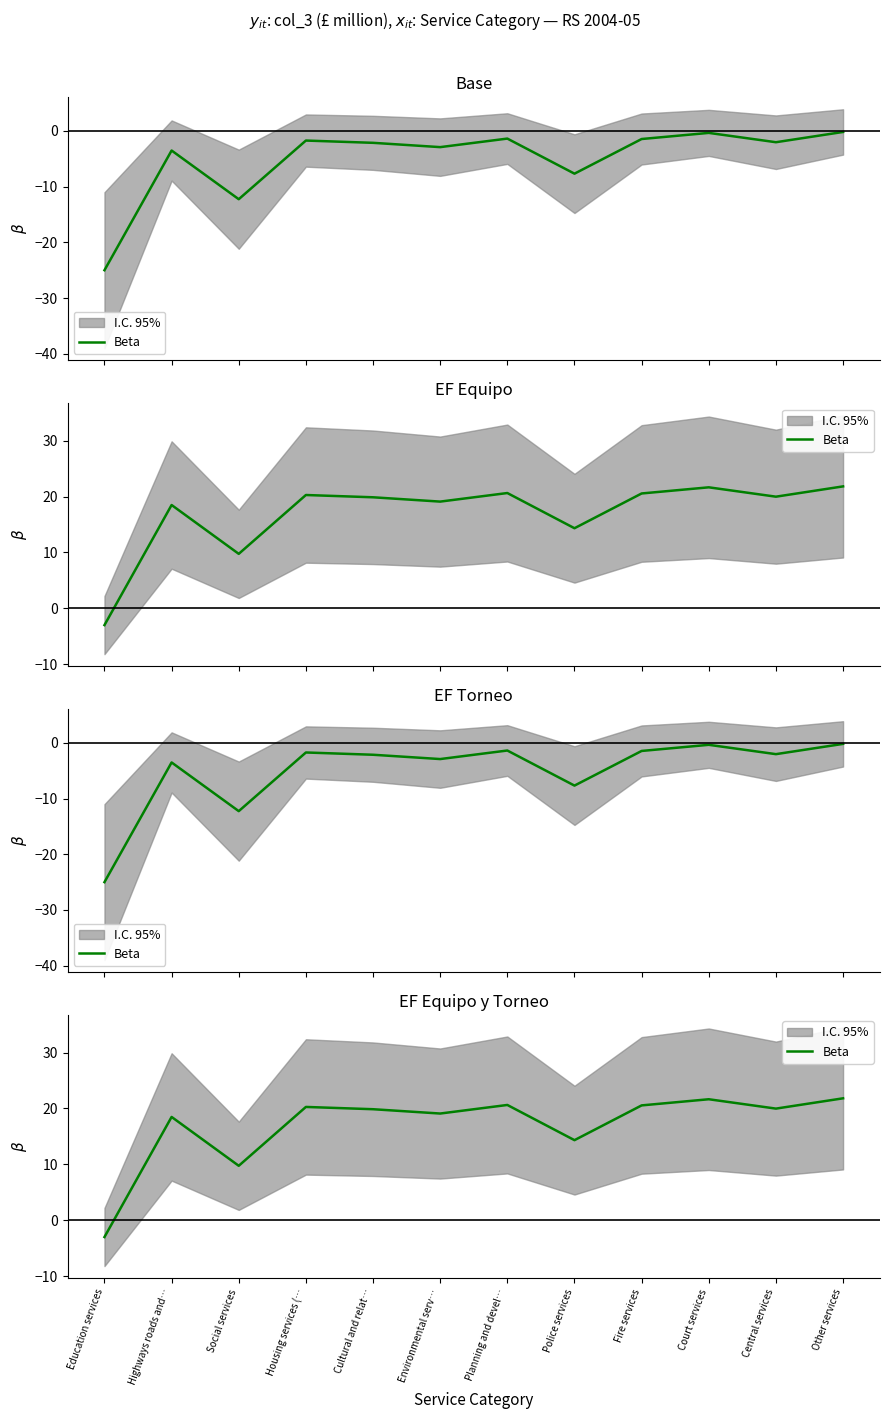

Approximately how many times larger is the value at Police services compared to Other services?

0.7